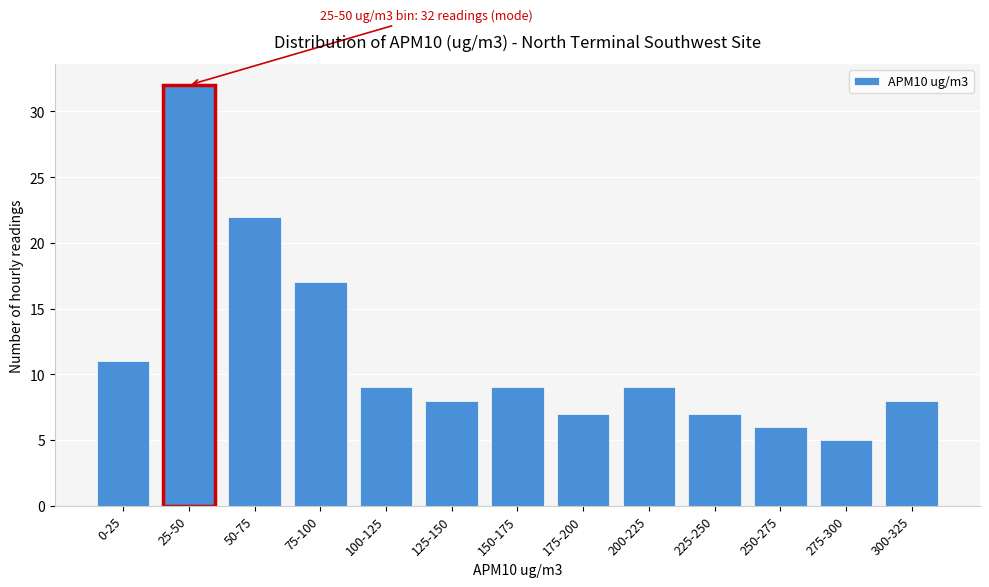

Reading left to right, transcribe all the data shown in this chart.

0-25=11	25-50=32	50-75=22	75-100=17	100-125=9	125-150=8	150-175=9	175-200=7	200-225=9	225-250=7	250-275=6	275-300=5	300-325=8